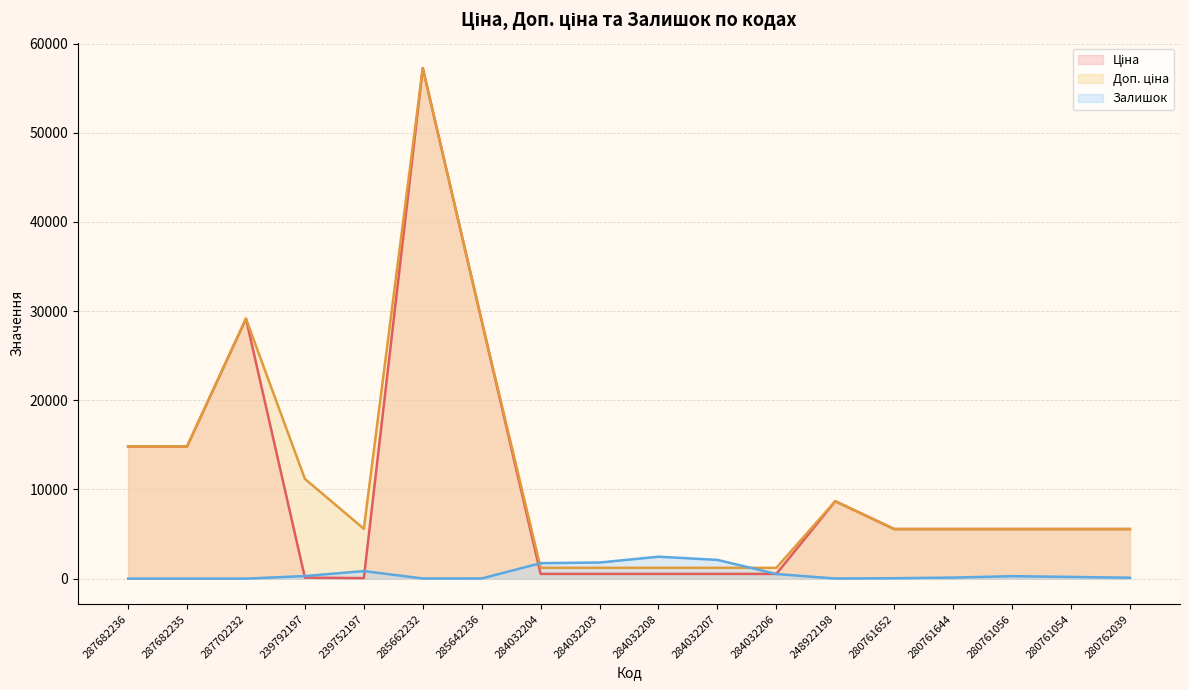

Which series has the largest total across all categories?

Доп. ціна